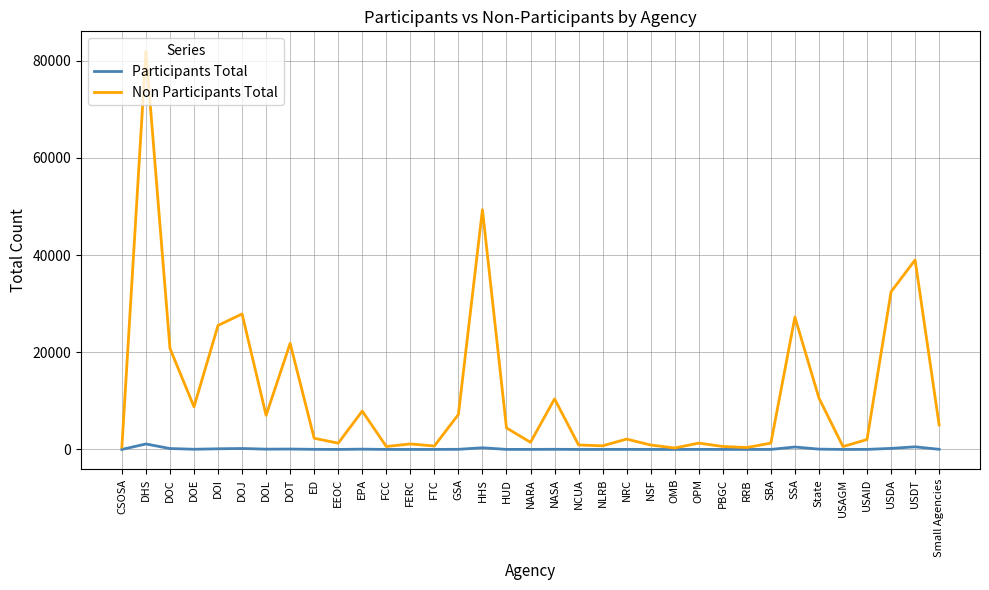

How many categories are shown in the chart?

35